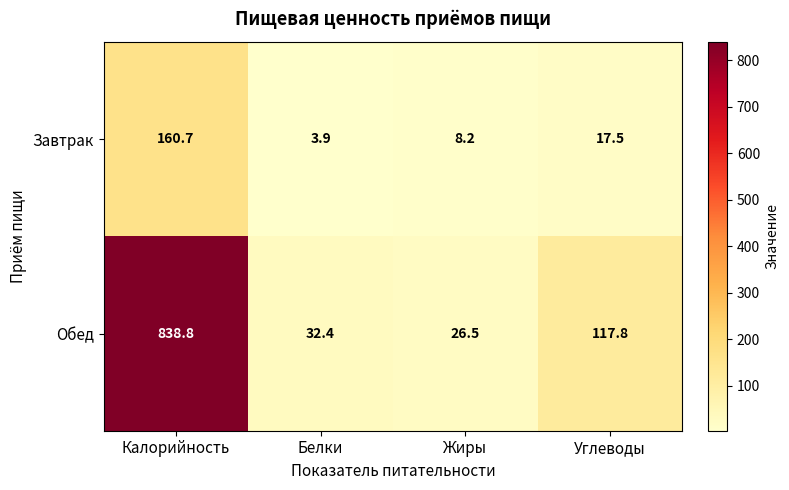

At which category is the sum across all series the highest?

Калорийность